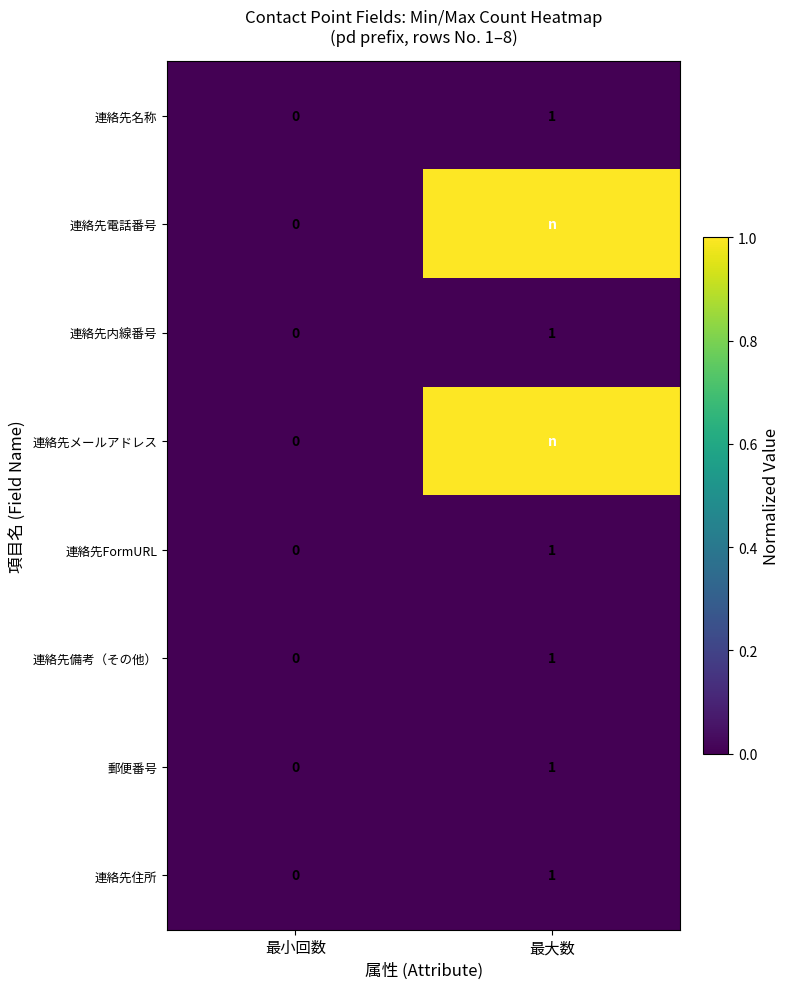

Which has a higher value, 最大数 or 最小回数?

最大数